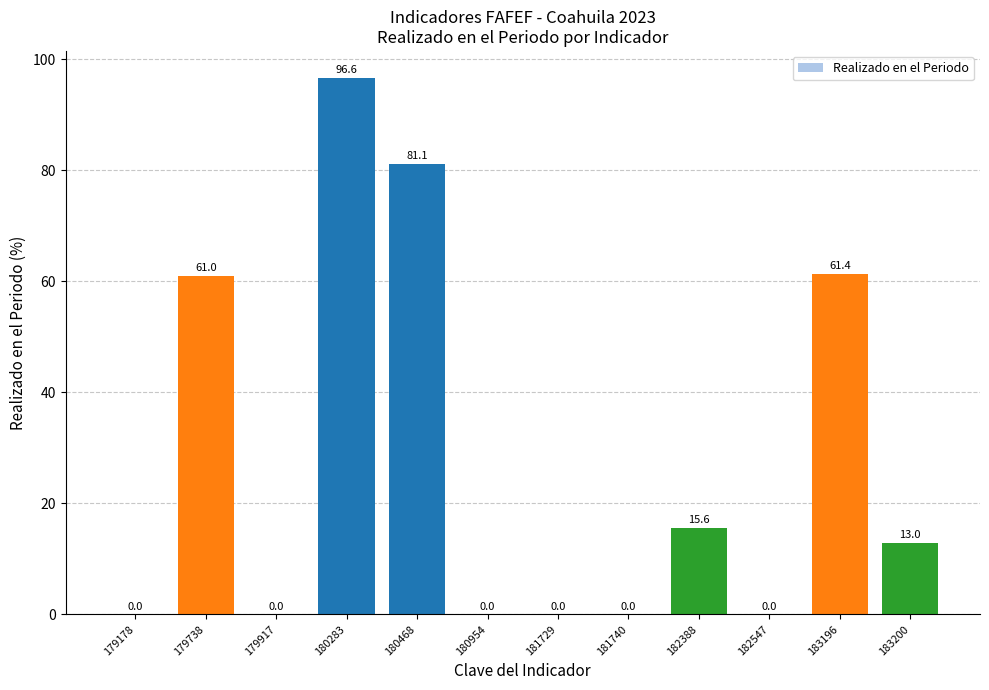

Which category has the highest value across all series?

180283